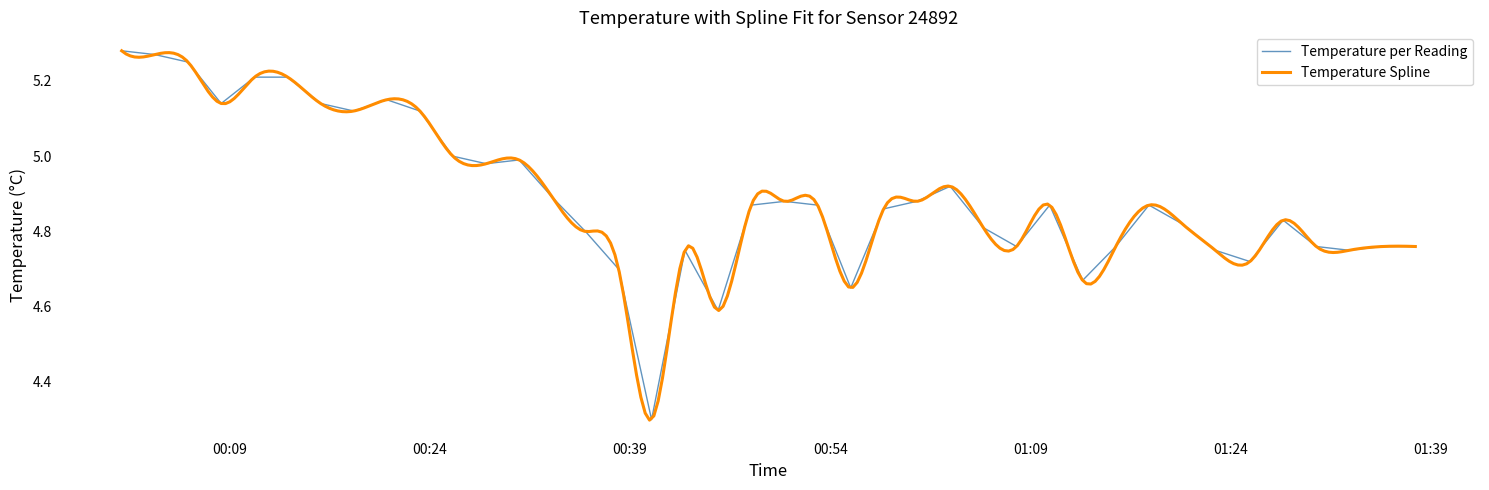

What is the lowest value of the Temperature per Reading series?

4.3